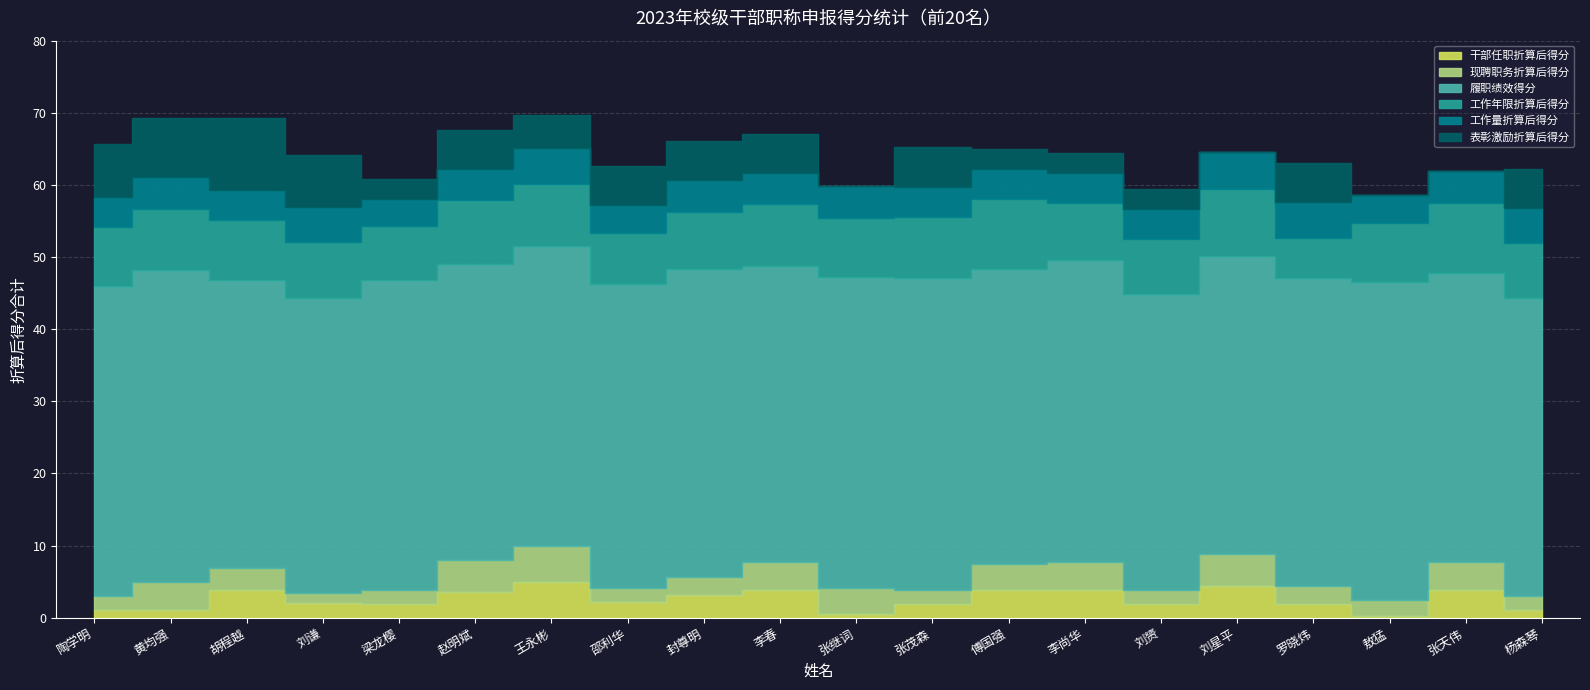

Reading right to left, list all the values displayed in this chart.

干部任职折算后得分: 1.1	3.9	0.3	1.9	4.4	1.9	3.8	3.8	1.9	0.6	3.9	3.1	2.2	5.0	3.5	1.9	2.1	3.8	1.1	1.0
现聘职务折算后得分: 1.9	3.9	2.2	2.5	4.4	1.9	3.9	3.6	1.9	3.6	3.9	2.5	1.9	5.0	4.4	1.9	1.4	3.1	3.9	1.9
履职绩效得分: 41.2	40.0	44.0	42.6	41.2	41.0	41.9	41.0	43.2	43.0	41.0	42.7	42.1	41.6	41.1	43.0	40.9	40.0	43.2	43.0
工作年限折算后得分: 7.6	9.7	8.2	5.6	9.4	7.6	7.9	9.7	8.5	8.2	8.5	7.9	7.1	8.5	8.8	7.4	7.6	8.2	8.5	8.2
工作量折算后得分: 4.9	4.5	3.9	5.0	5.0	4.1	4.1	4.1	4.1	4.4	4.3	4.4	3.9	5.0	4.3	3.9	4.9	4.1	4.4	4.1
表彰激励折算后得分: 5.5	0.0	0.0	5.5	0.0	2.7	2.7	2.7	5.5	0.0	5.5	5.5	5.5	4.5	5.5	2.7	7.3	10.0	8.2	7.3